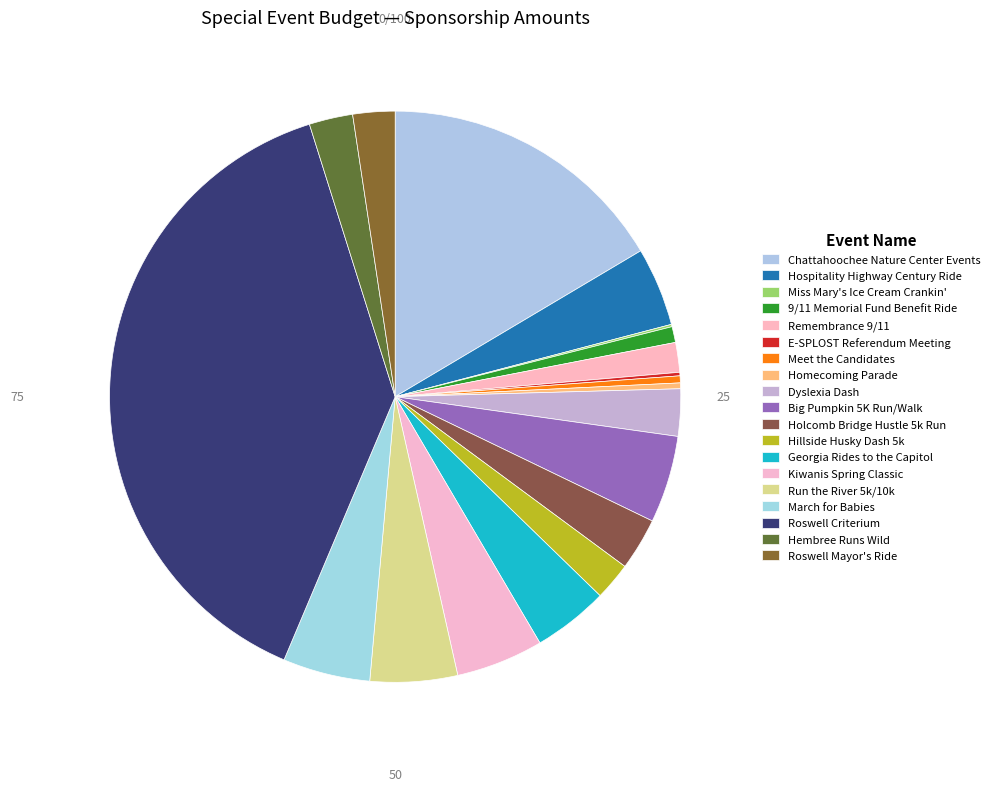

True or false: Big Pumpkin 5K Run/Walk accounts for 5% of the total.

True